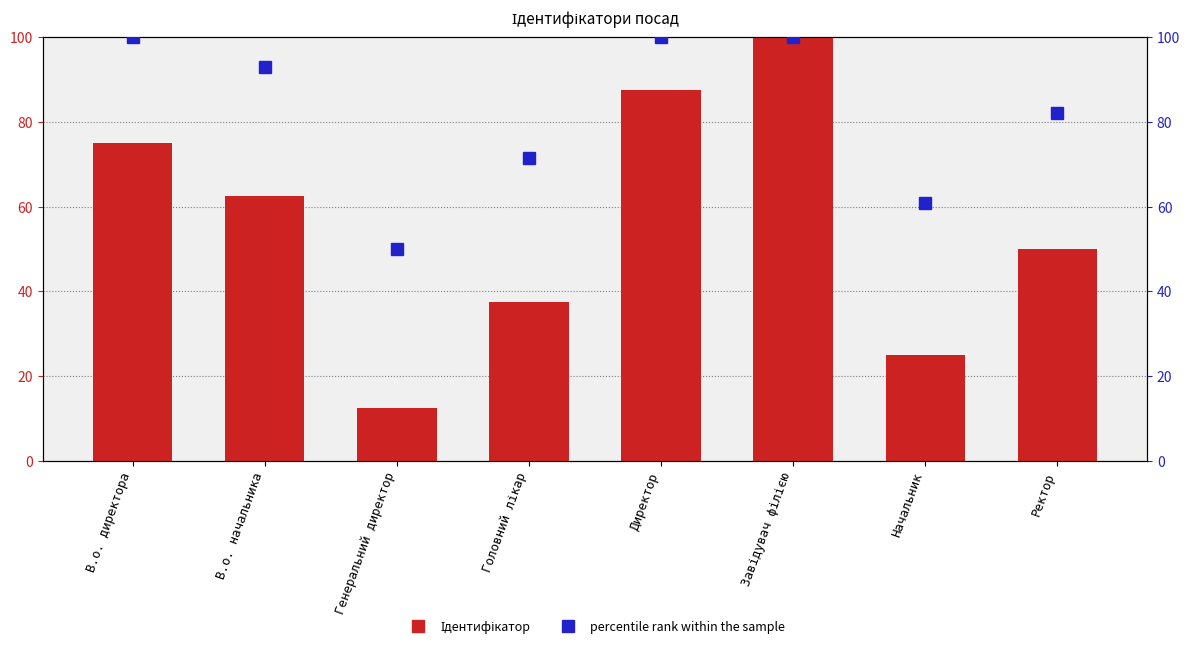

What are all the series names shown in the legend?

Ідентифікатор, percentile rank within the sample